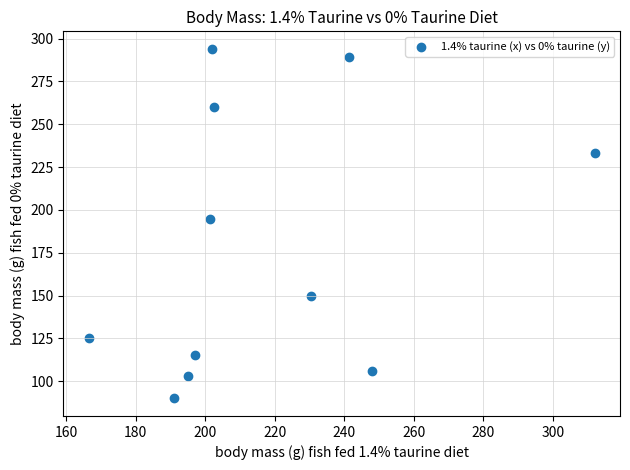

What is the range of X values (max minus min)?

145.5